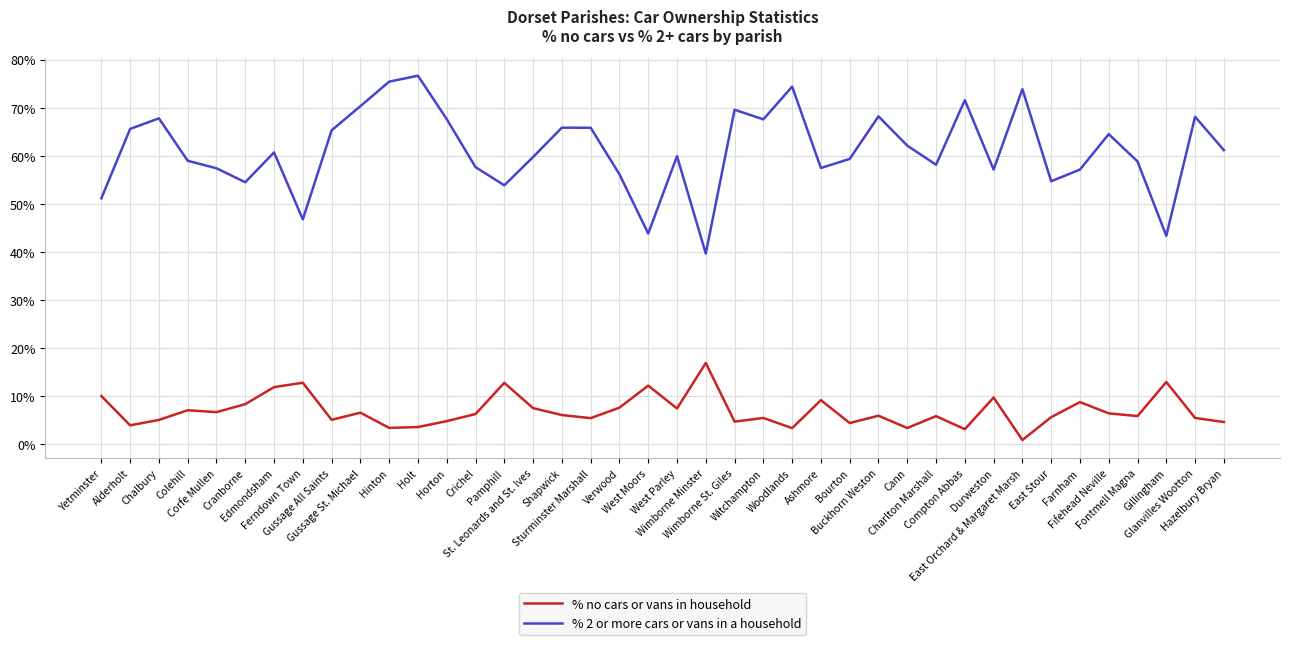

Where does the % no cars or vans in household series first go above 6?

Yetminster